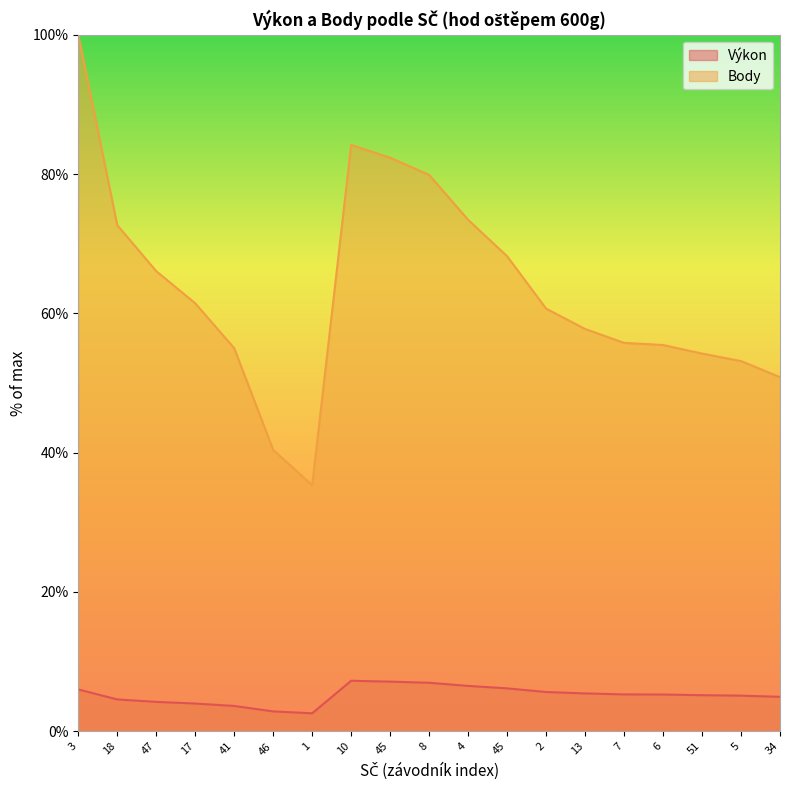

Where does the Výkon series first go above 5?

3